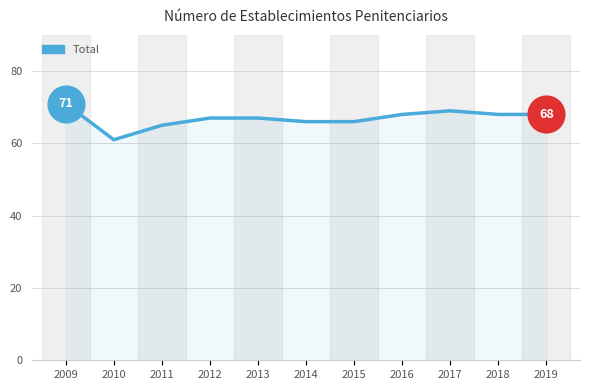

What is the change in value from 2013 to 2019?

+1